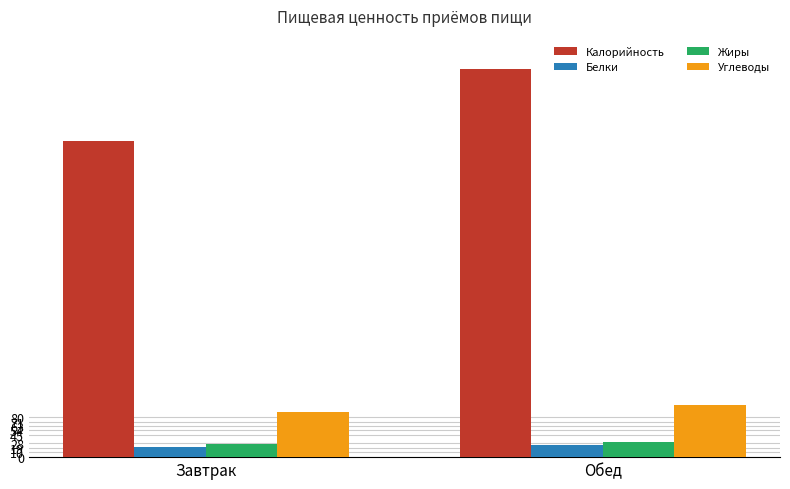

What is the highest value of the Жиры series?

31.4